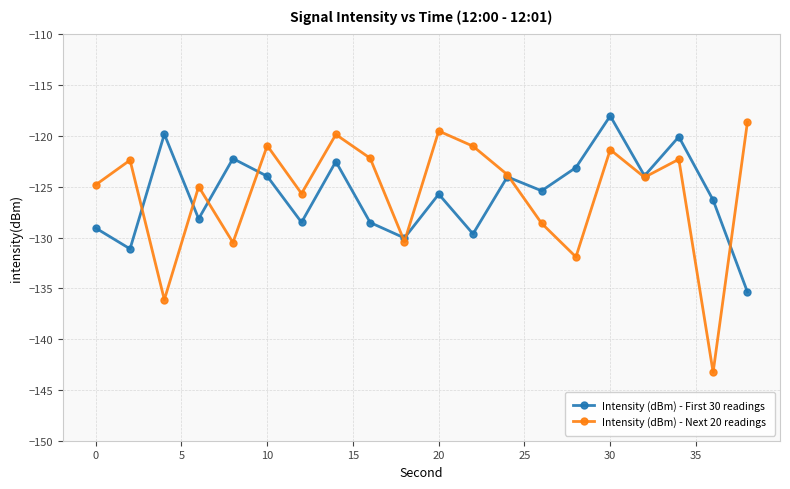

Which series ends up on top after the final intersection of Intensity (dBm) - Next 20 readings and Intensity (dBm) - First 30 readings?

Intensity (dBm) - Next 20 readings